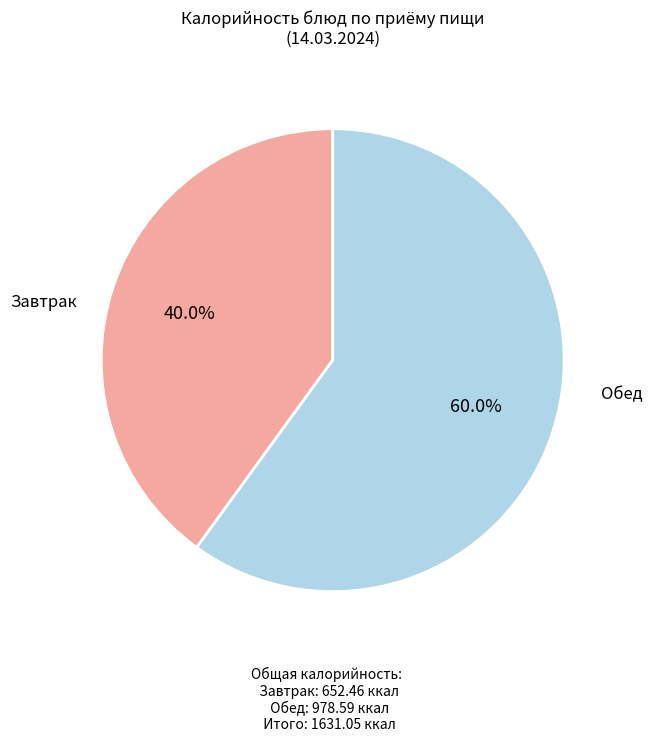

Rank the categories by value from lowest to highest.

Завтрак, Обед